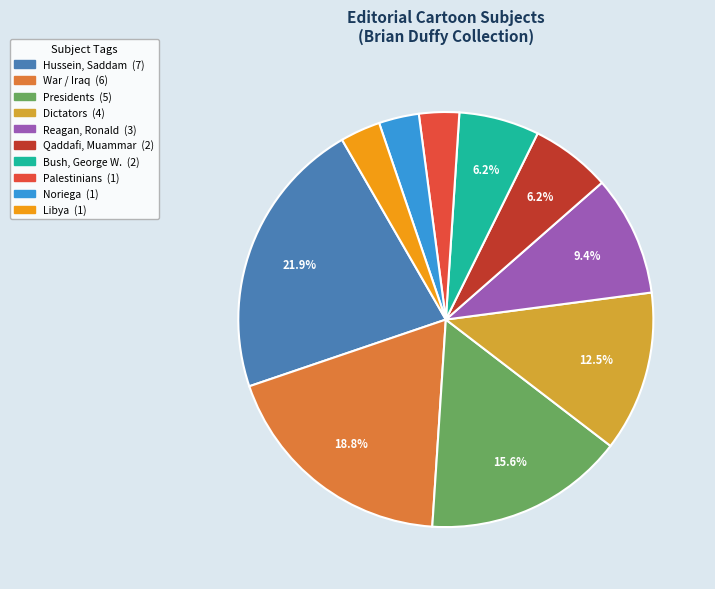

Which category has the biggest portion of the pie?

Hussein, Saddam